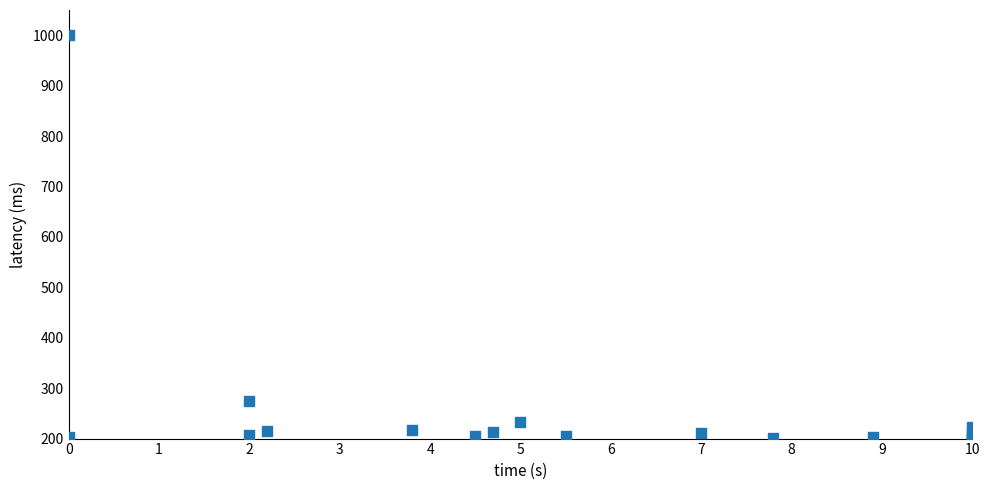

What Y value in the scatter plot is closest to 600?

274.1